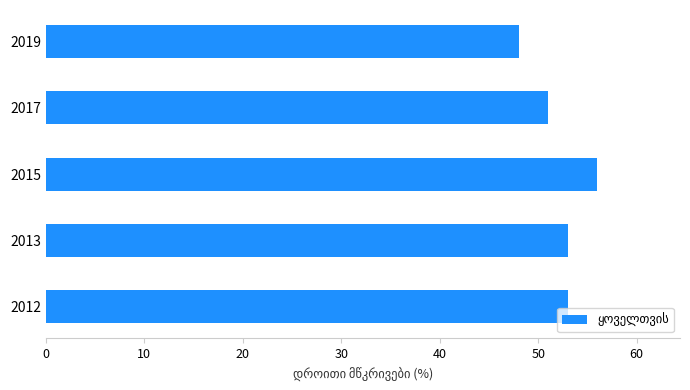

Which label corresponds to the smallest value in the chart?

2019